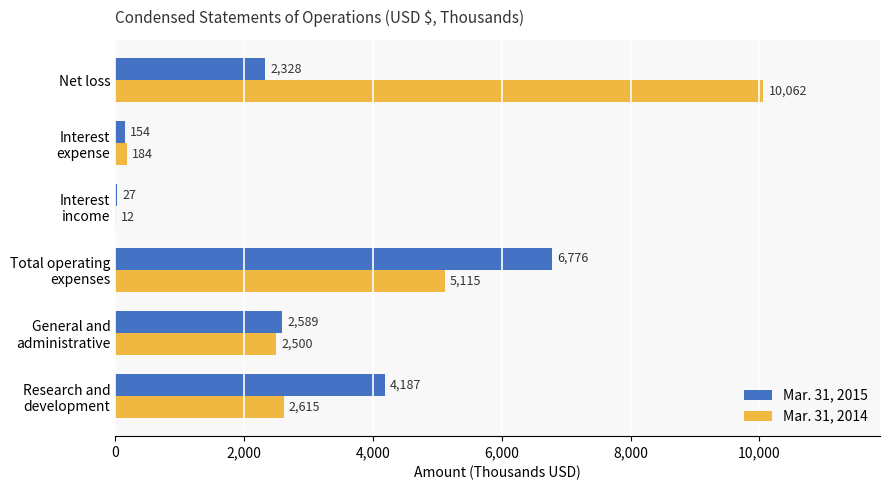

What is the sum of all Mar. 31, 2014 values?

20488